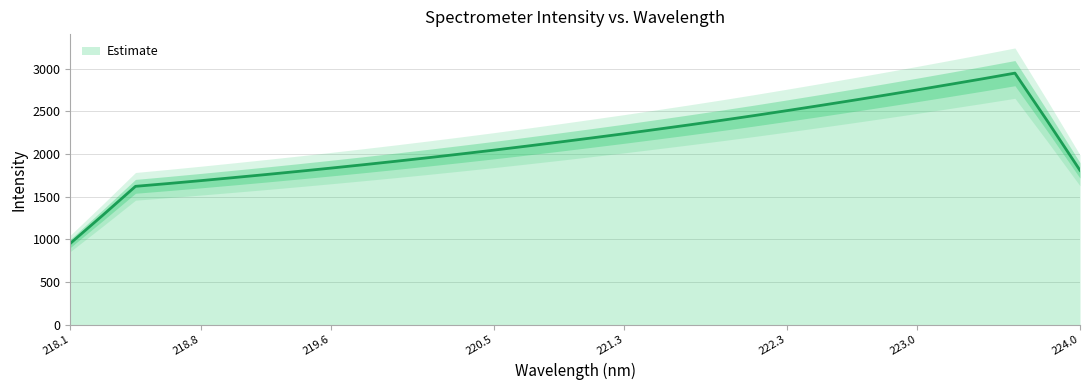

What is the difference between the values at 223.9802 and 222.263?

577.9